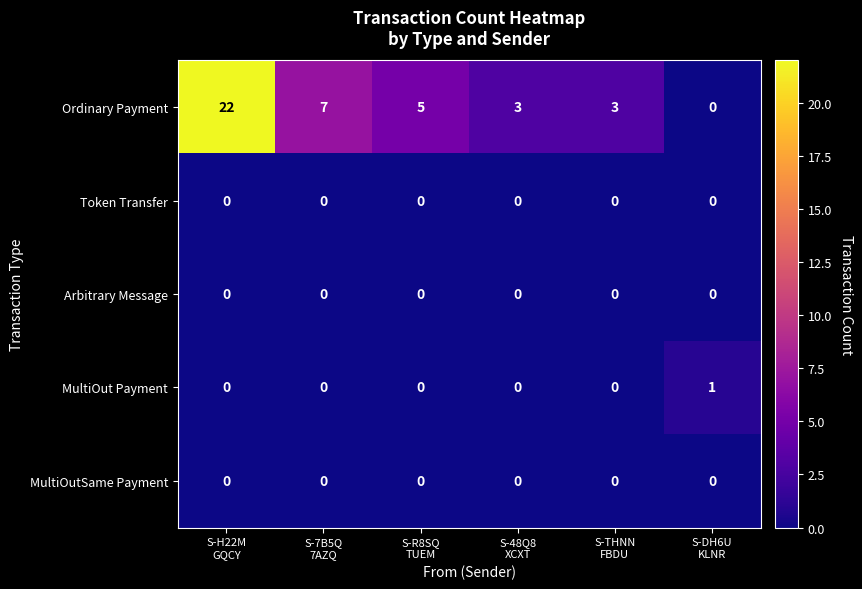

Which series has the widest spread of values?

Ordinary Payment